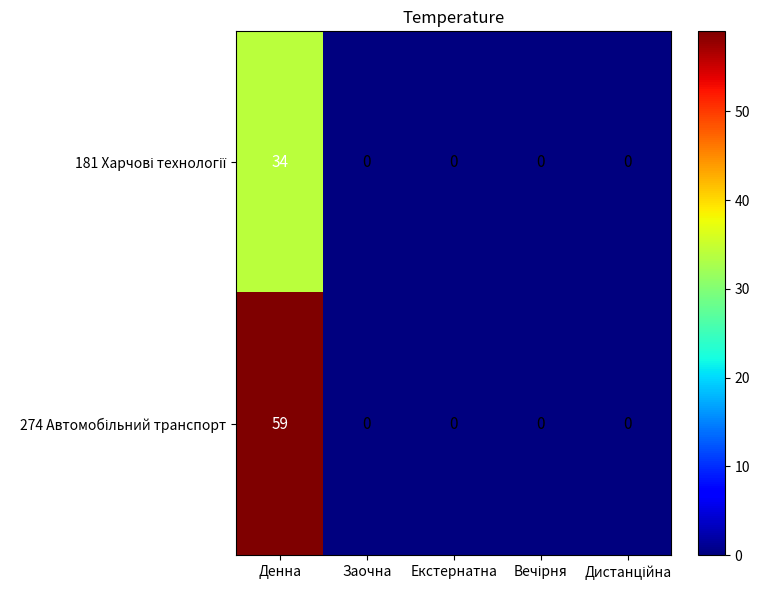

At which category does the chart reach its peak across all series?

Денна